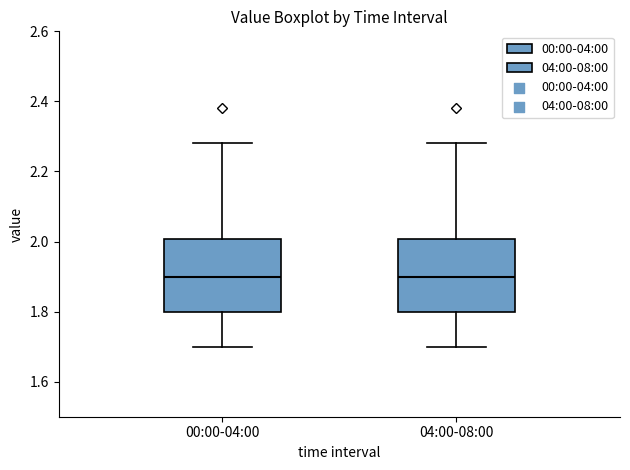

Reading left to right, transcribe this box plot: for each box, give where its median line is, the range the box spans, and where its two whiskers end, as read against the y-axis. The values are not printed on the chart, so give them approximately, as read against the axis.

00:00-04:00: median 1.90, box 1.80 to 2.00, whiskers 1.70 to 2.28
04:00-08:00: median 1.90, box 1.80 to 2.00, whiskers 1.70 to 2.28